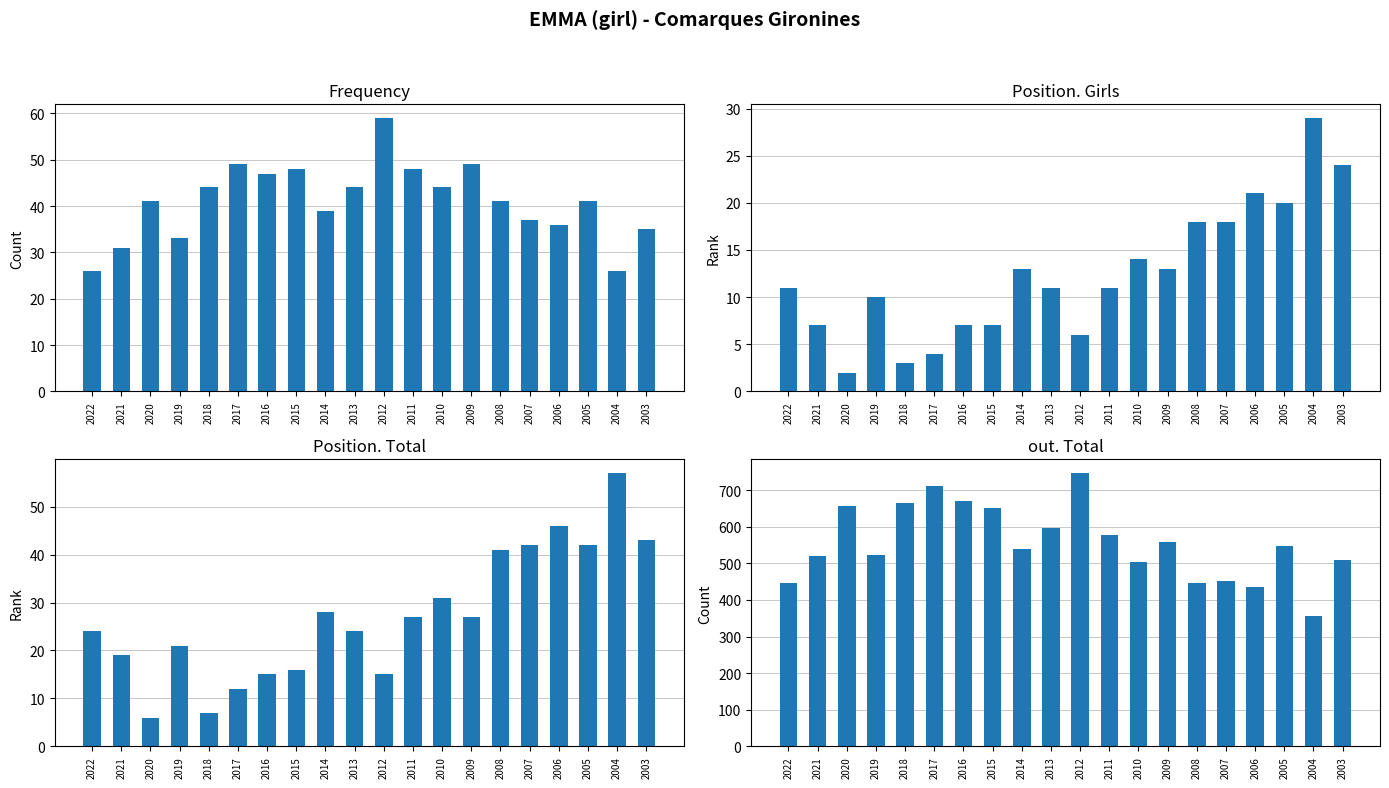

What is the difference between the Position. Total values at 2010 and 2022?

7